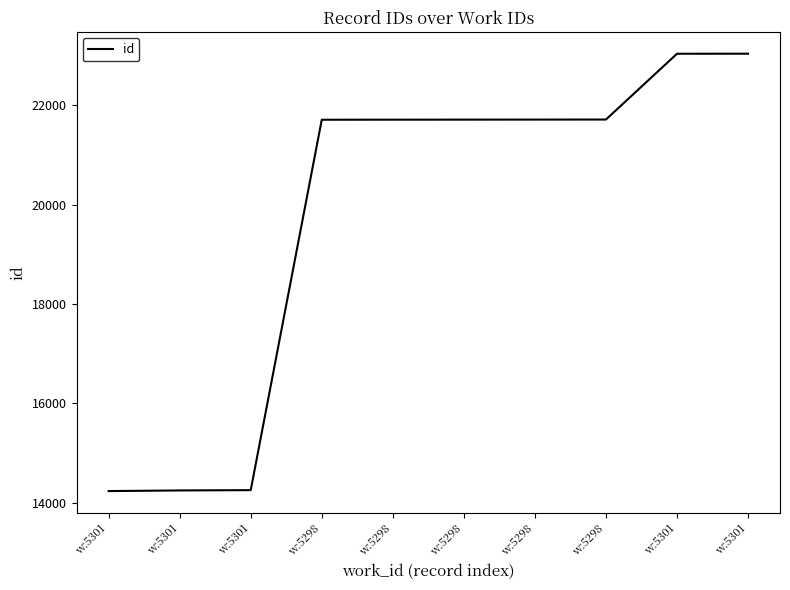

Approximately how many times larger is the value at w:5298 compared to w:5301?

0.9